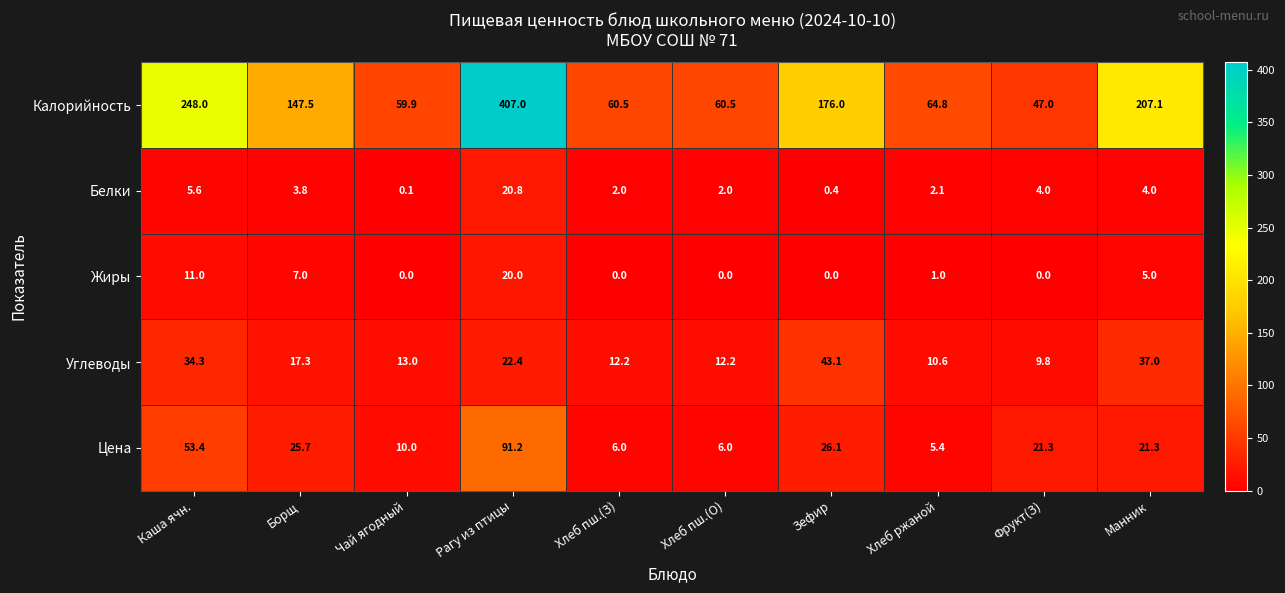

The value of Углеводы at Хлеб пш.(З) is 20.3. True or false?

False